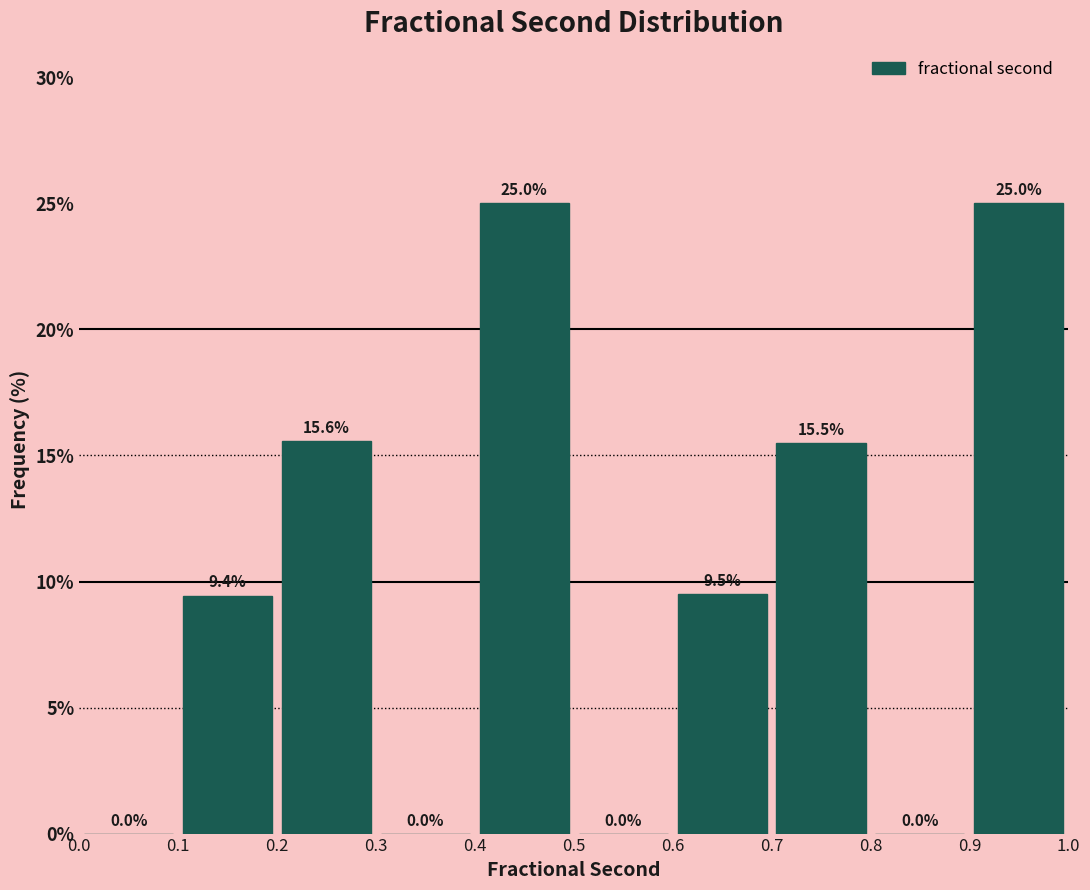

What is the height of the bar covering 0.6 to 0.7 on the x-axis?

9.5